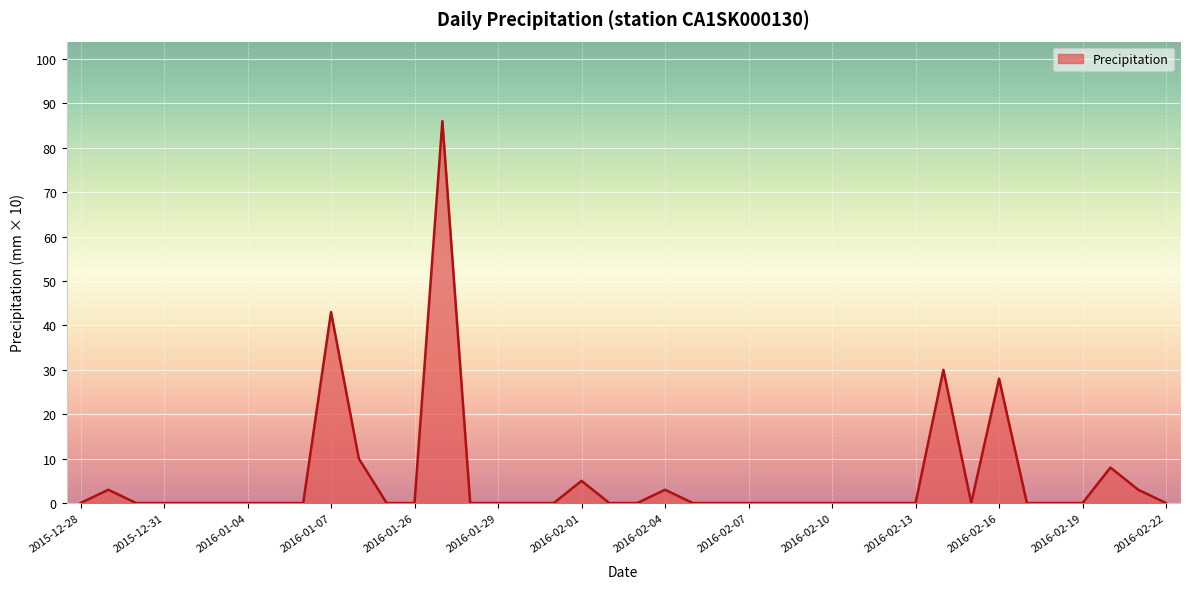

What is the maximum value shown in the chart?

86